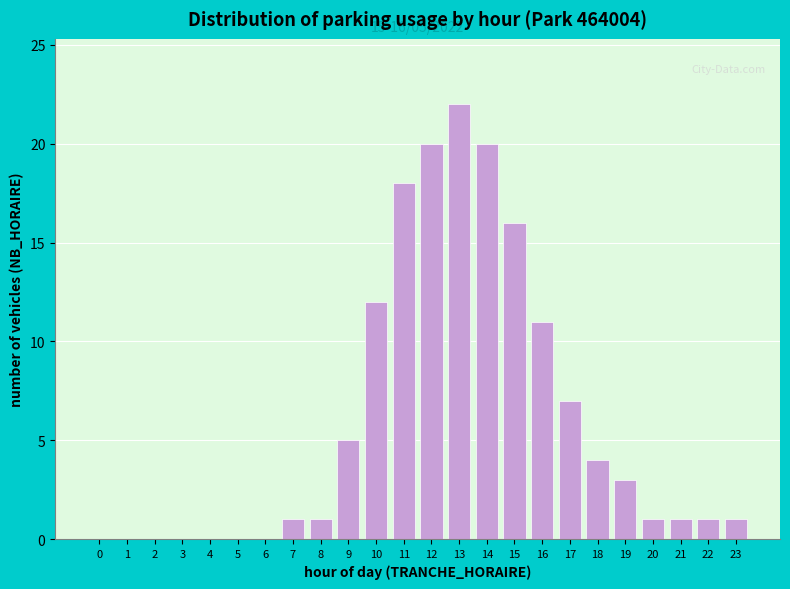

Reading left to right, extract all data points from this chart.

0=0	1=0	2=0	3=0	4=0	5=0	6=0	7=1	8=1	9=5	10=12	11=18	12=20	13=22	14=20	15=16	16=11	17=7	18=4	19=3	20=1	21=1	22=1	23=1